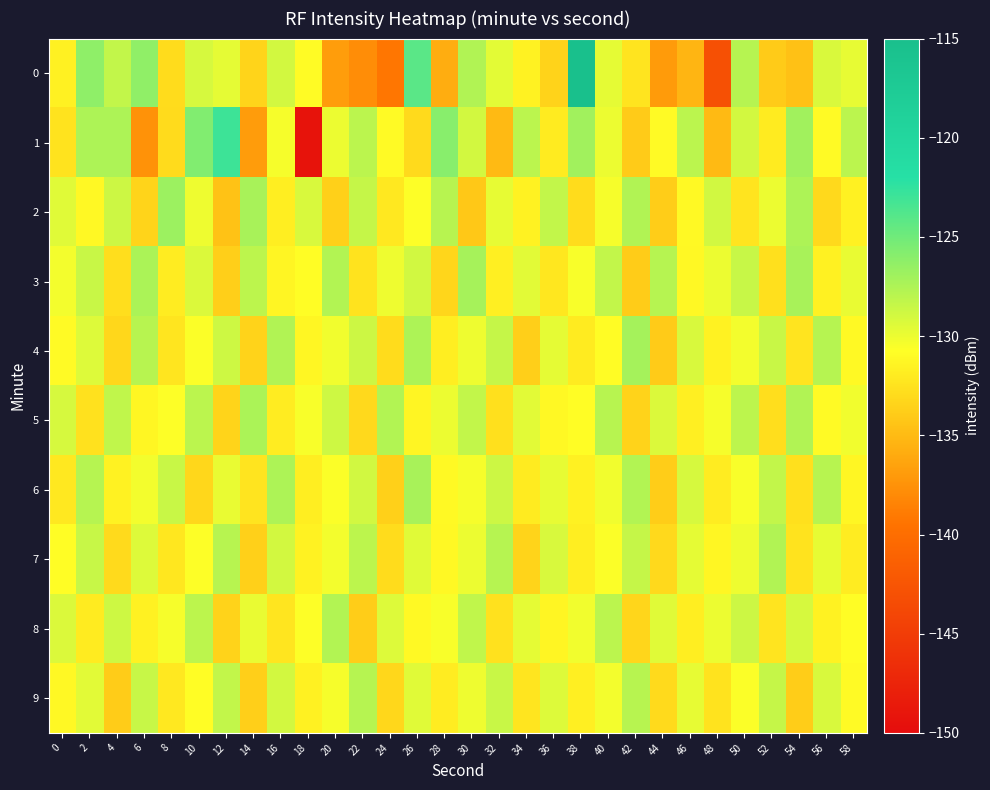

Which label corresponds to the largest value in the chart?

38